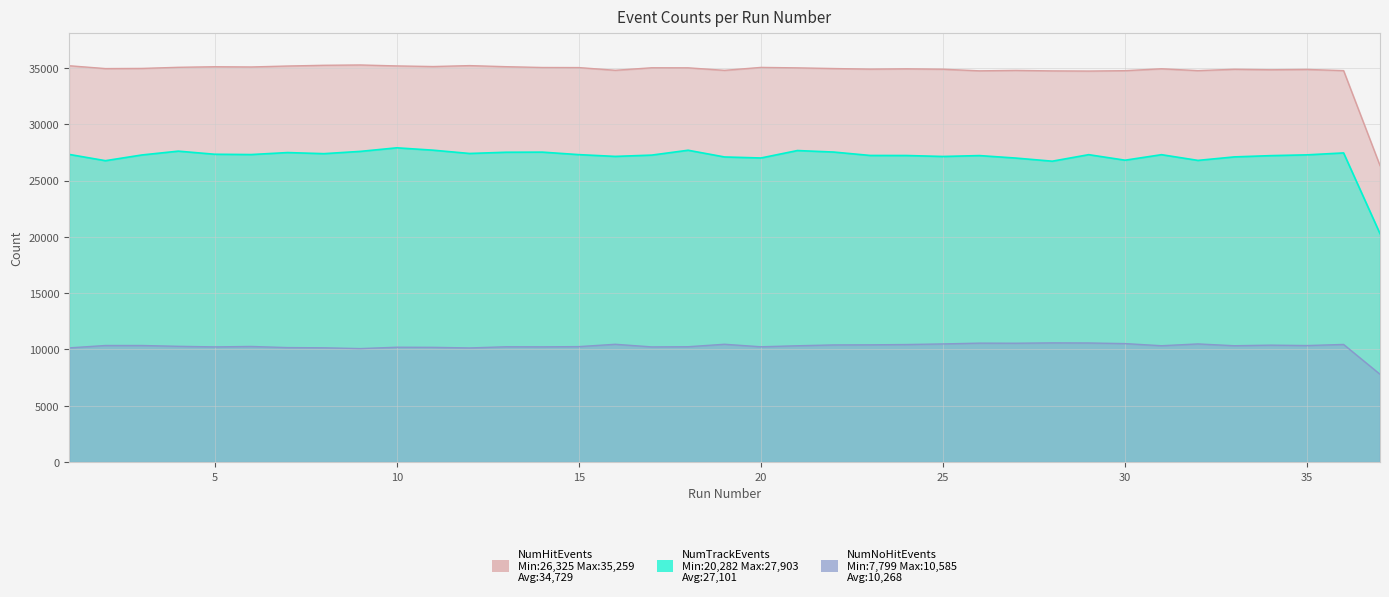

Which label corresponds to the smallest value in the chart?

37